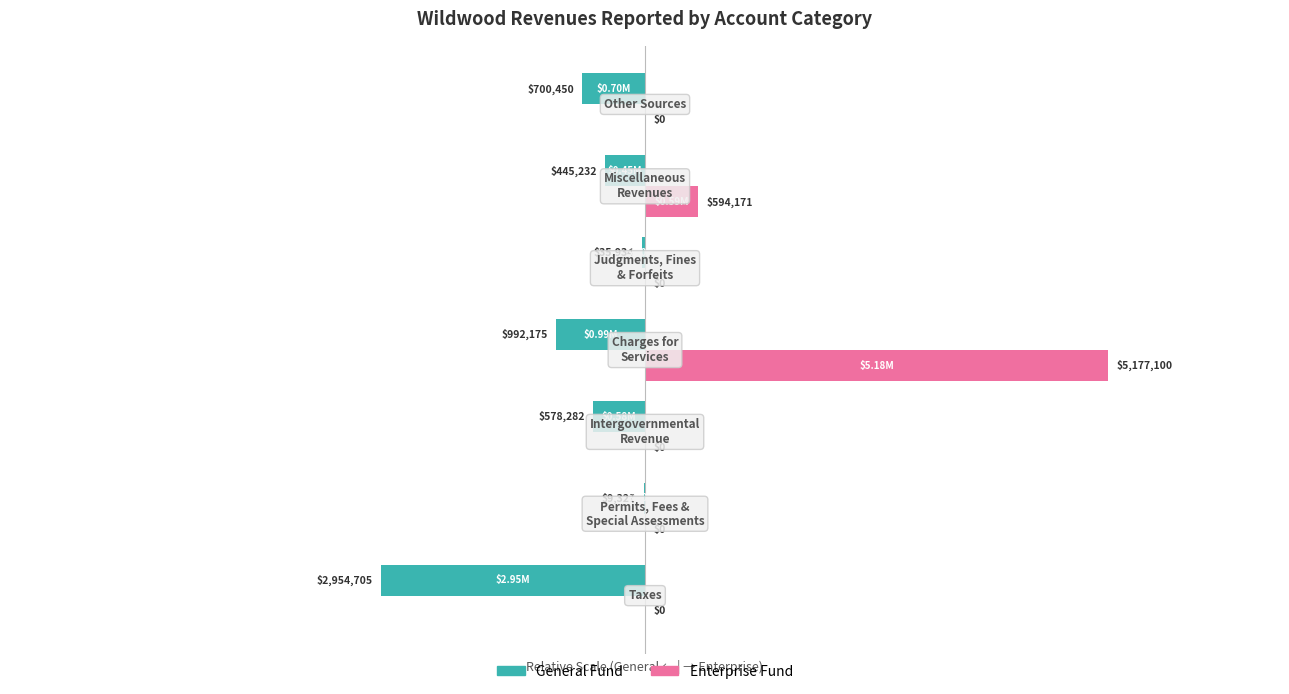

What are all the series names shown in the legend?

General Fund, Enterprise Fund